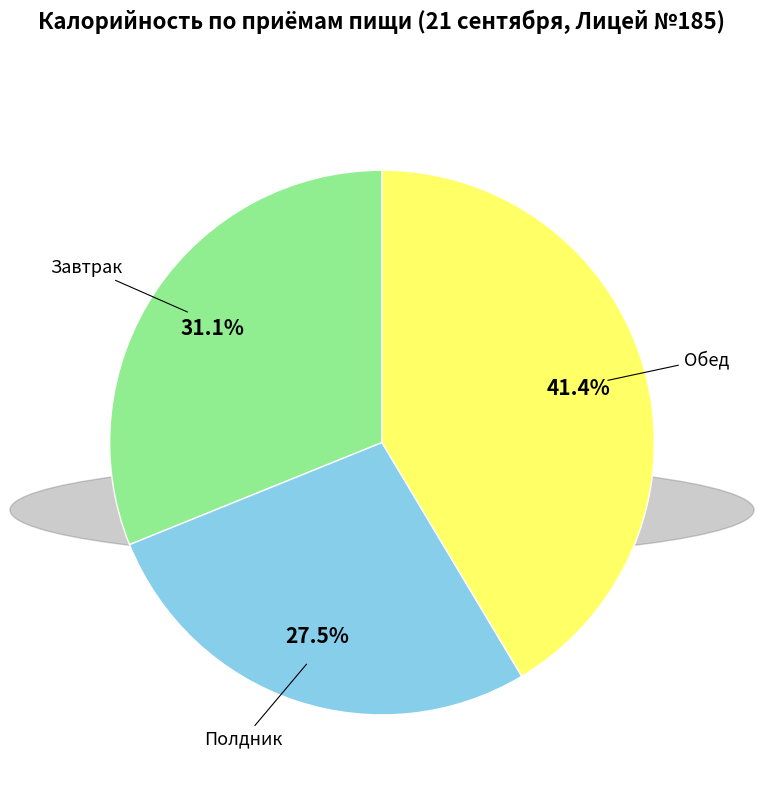

How many segments does this pie chart have?

3